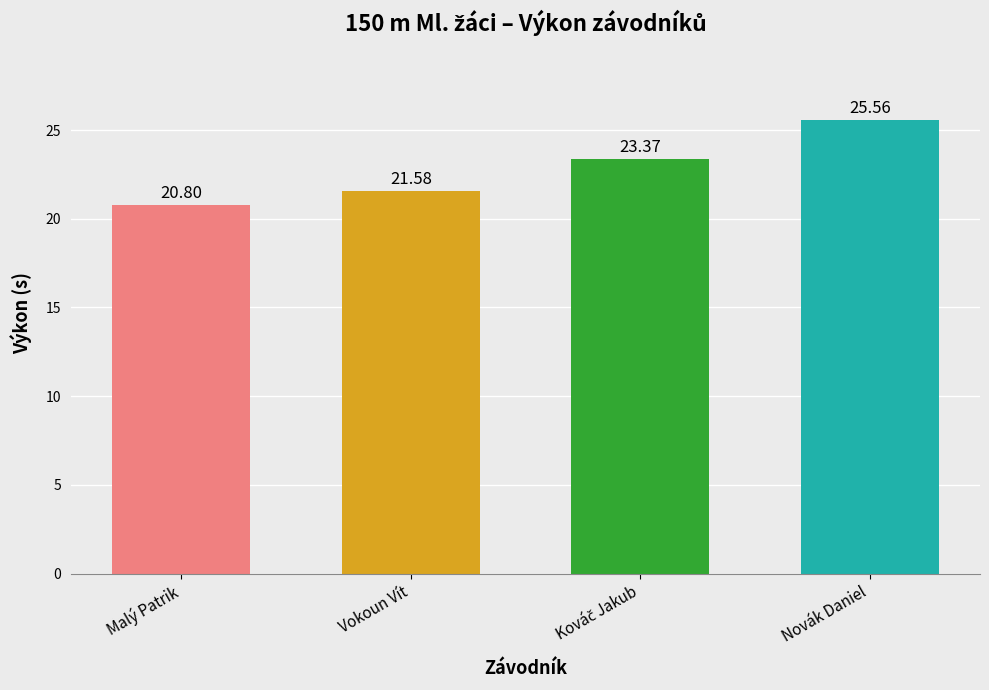

What is the label of the 4th bar from the right?

Malý Patrik